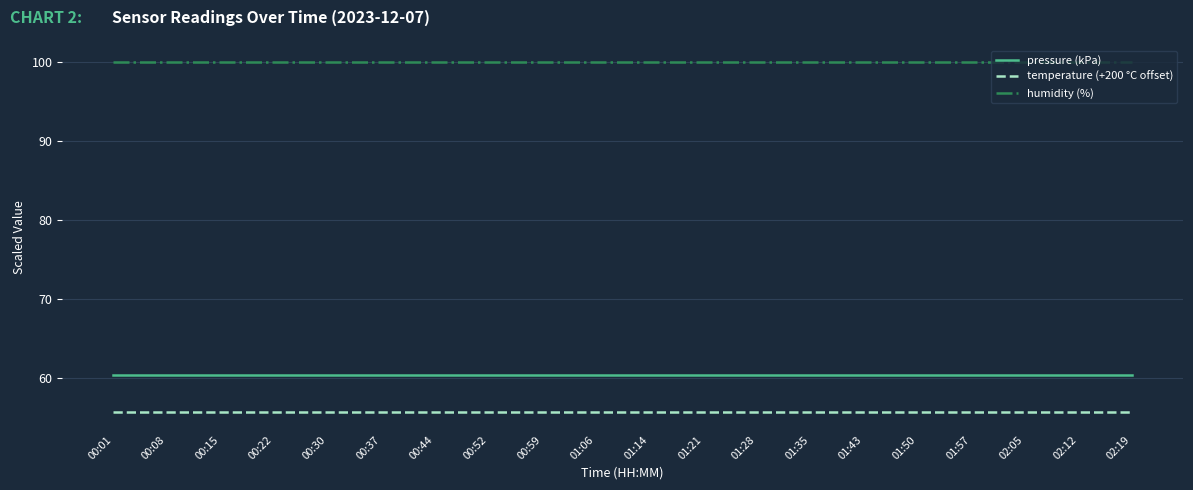

What position from the right is 01:43?

6